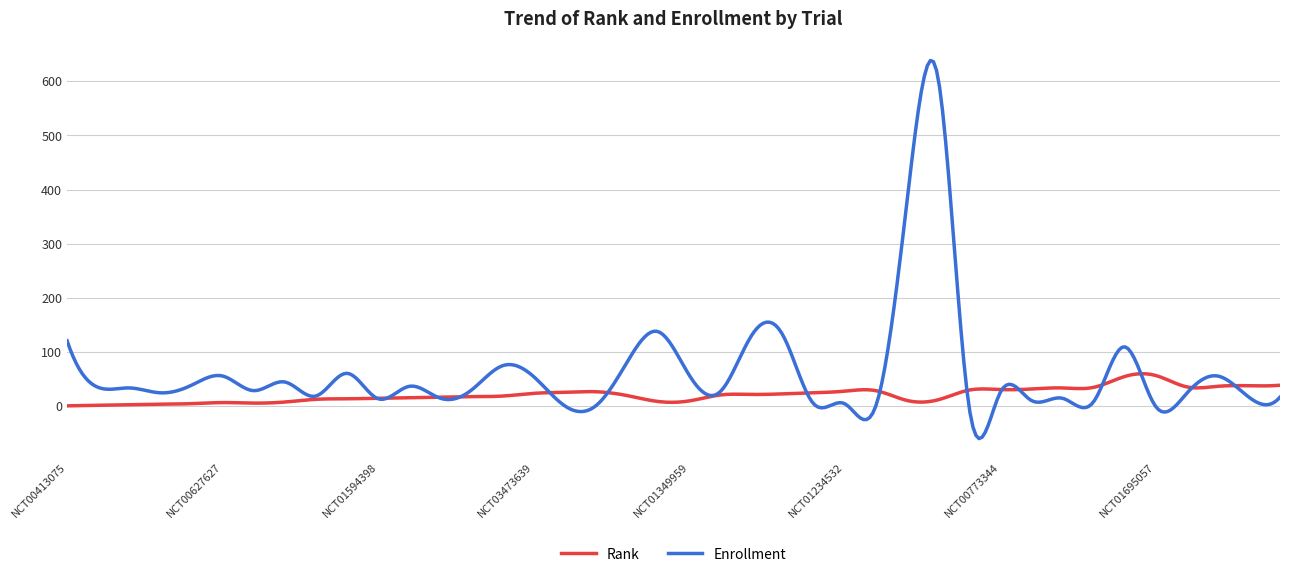

What is the maximum value shown in the chart?

638.3